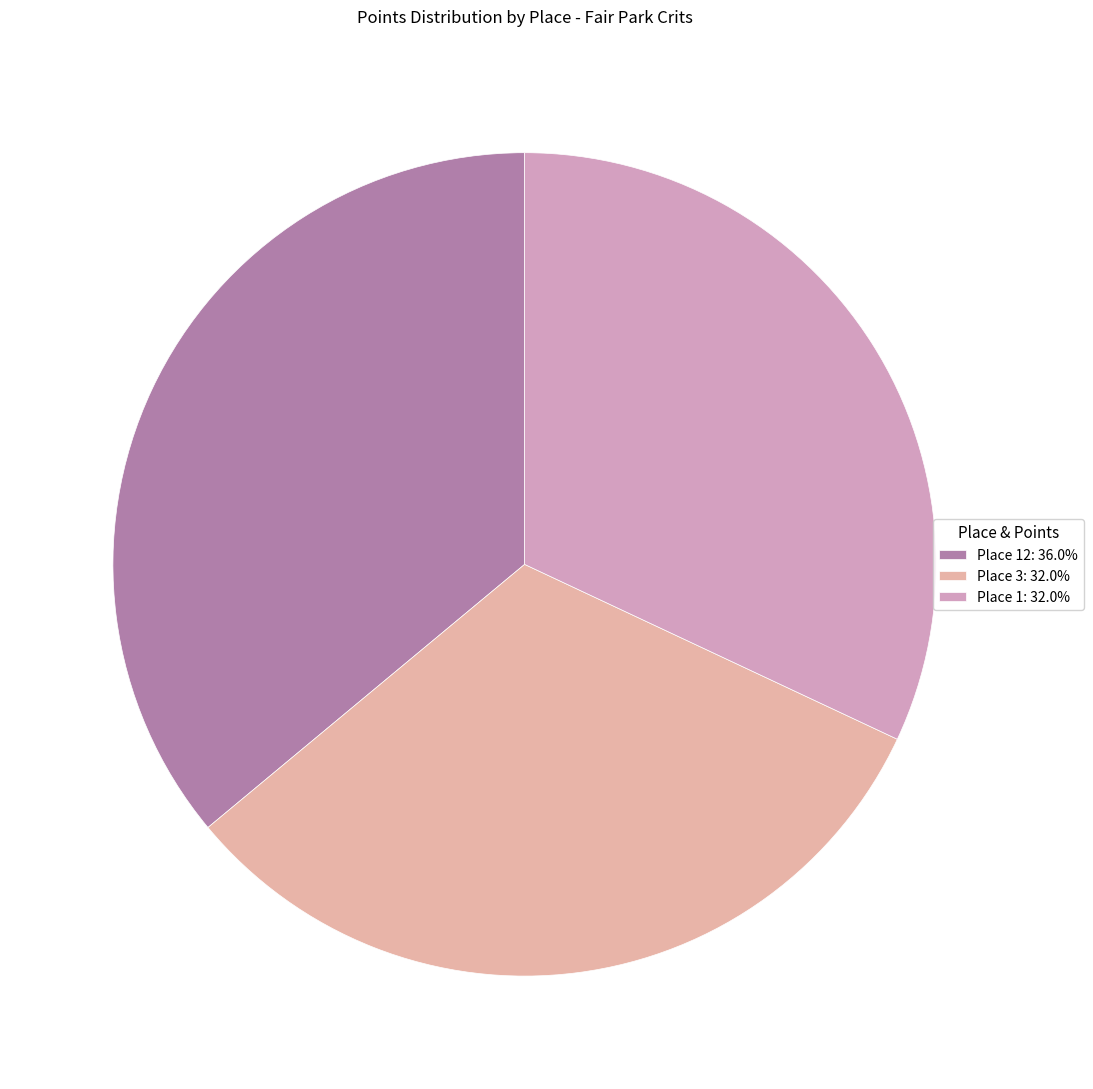

To the nearest percent, what is the difference between the largest and smallest slice percentages?

4%